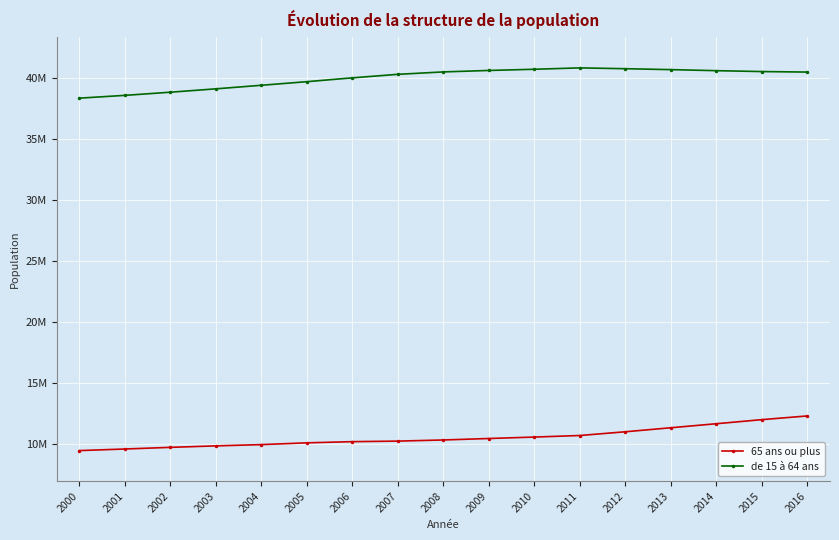

True or false: de 15 à 64 ans and 65 ans ou plus cross at least once.

False